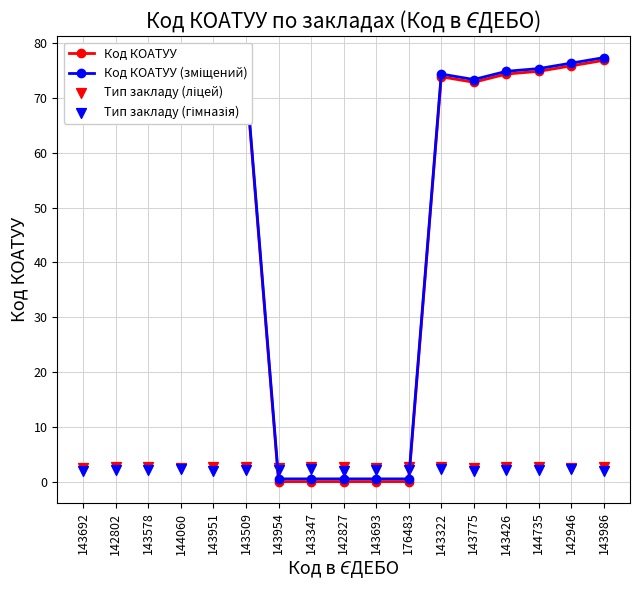

Which series reaches the maximum Y coordinate?

Код КОАТУУ (зміщений)